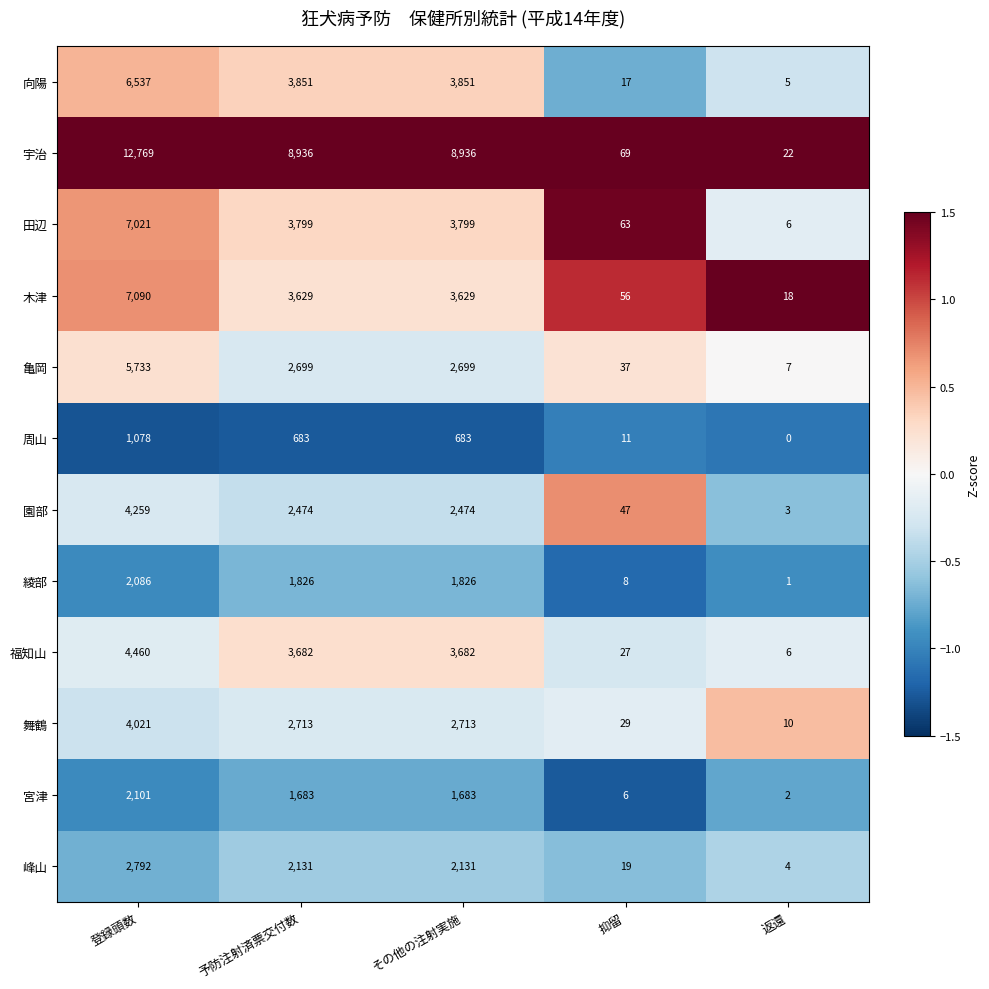

Is it true that 木津 equals 18 at 返還?

True